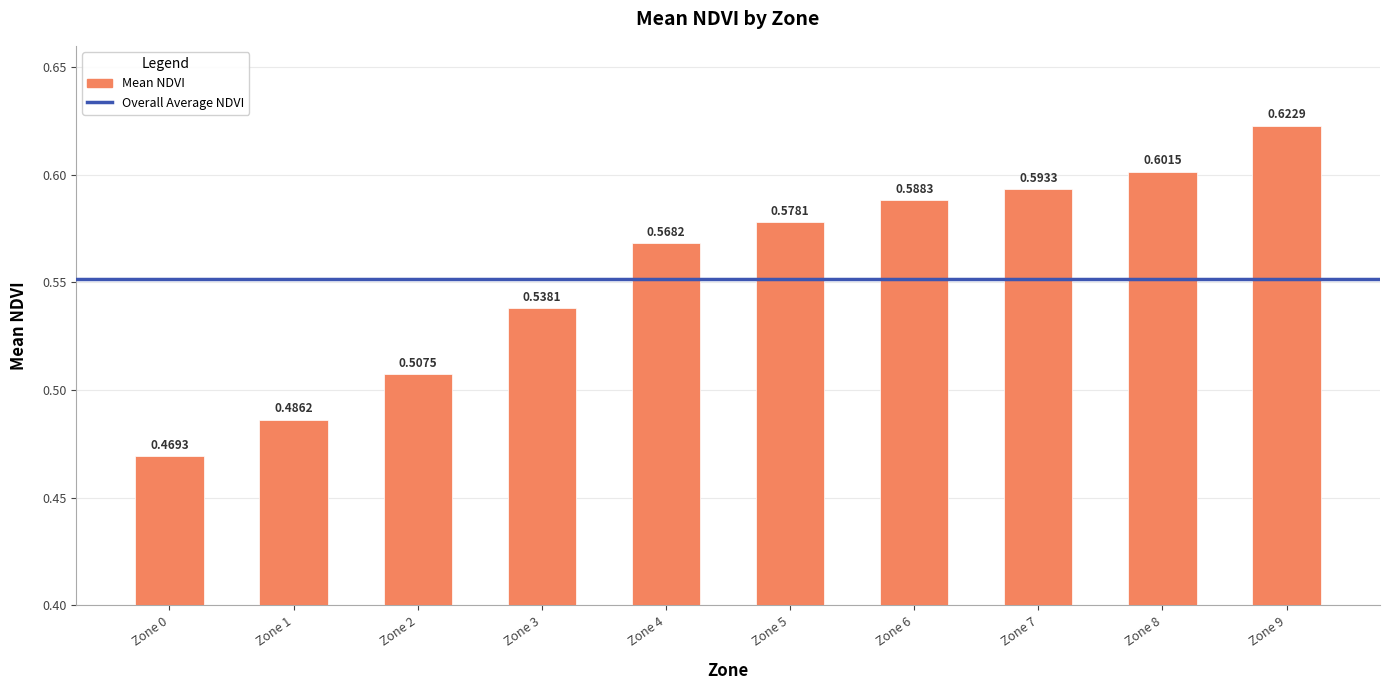

What is the sum of the values at Zone 7 and Zone 3?

1.1